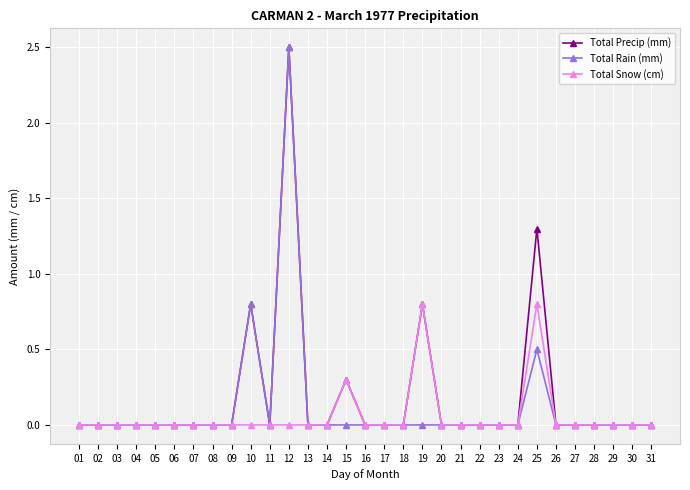

True or false: Total Rain (mm) has more than 2 points higher than both neighbors.

True